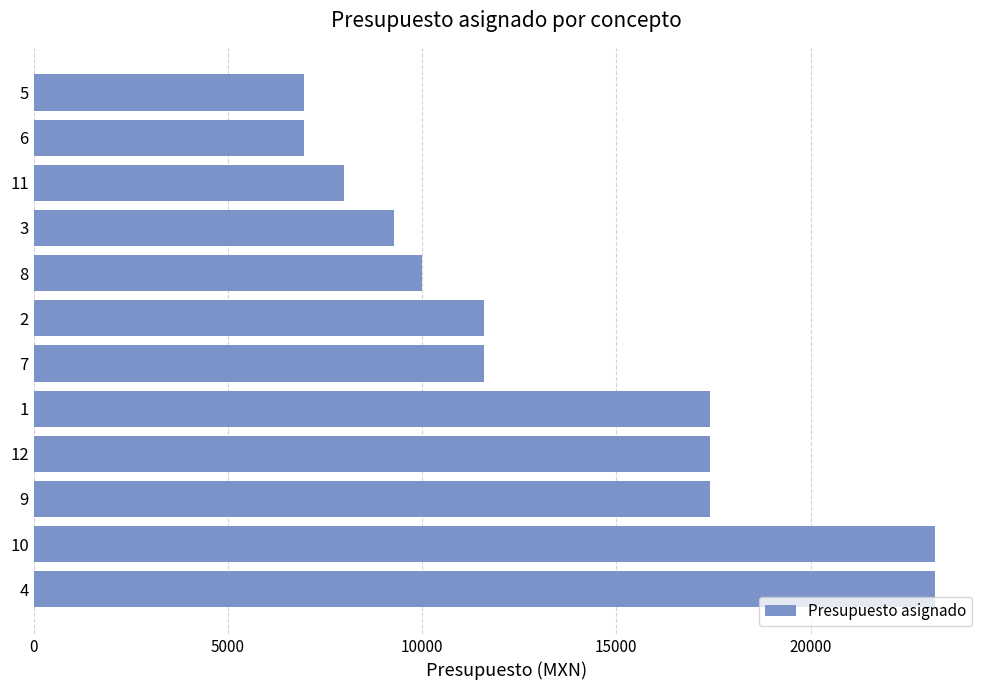

The value at 7 is 4986. True or false?

False